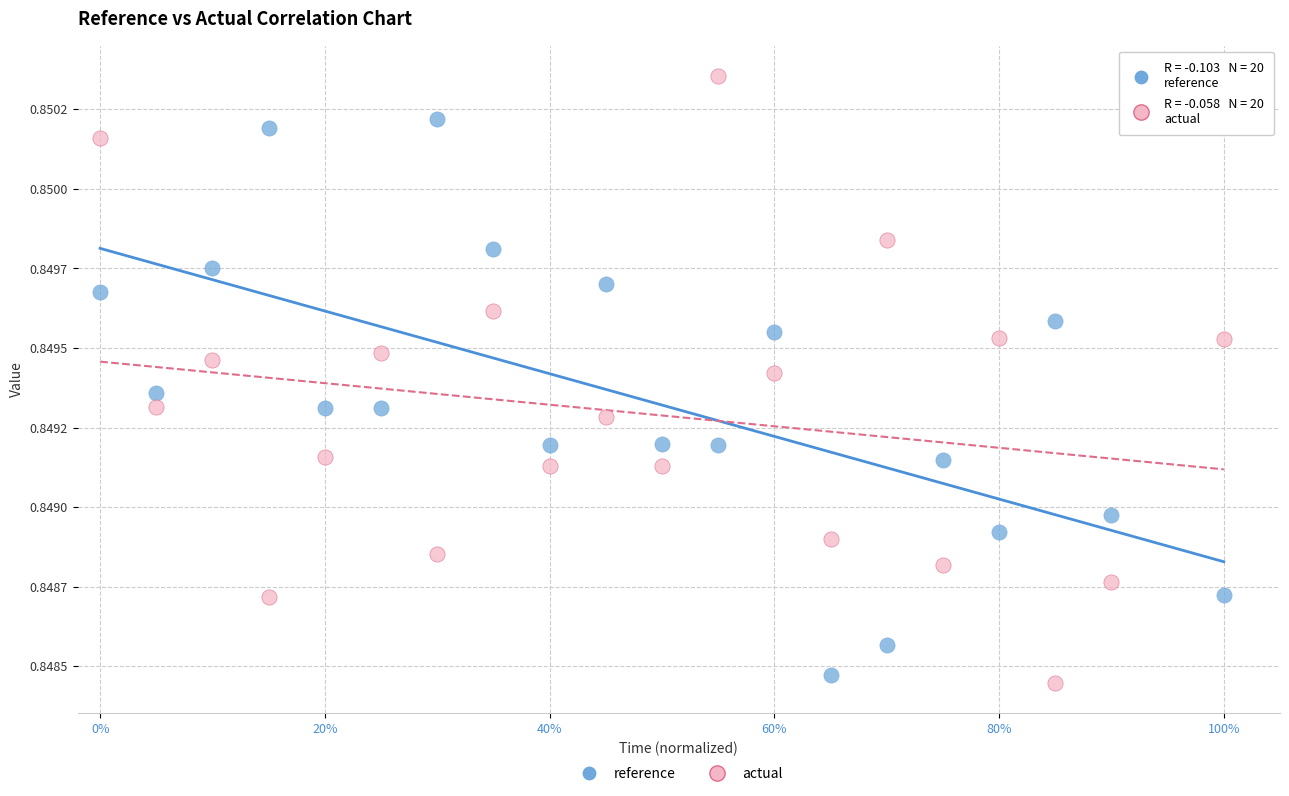

What are all the series names shown in the legend?

reference, actual